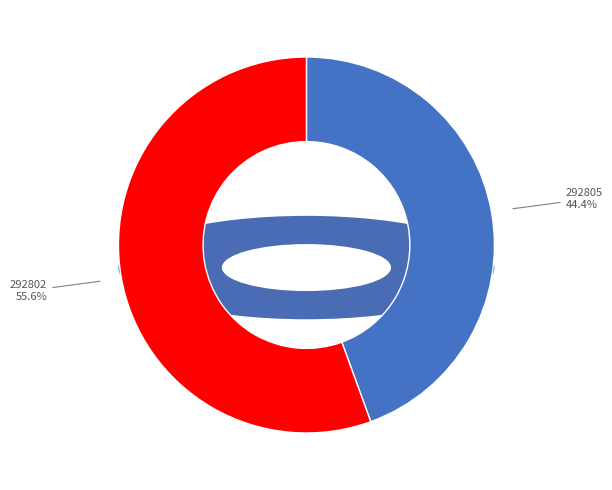

Count the number of slices in the pie.

2